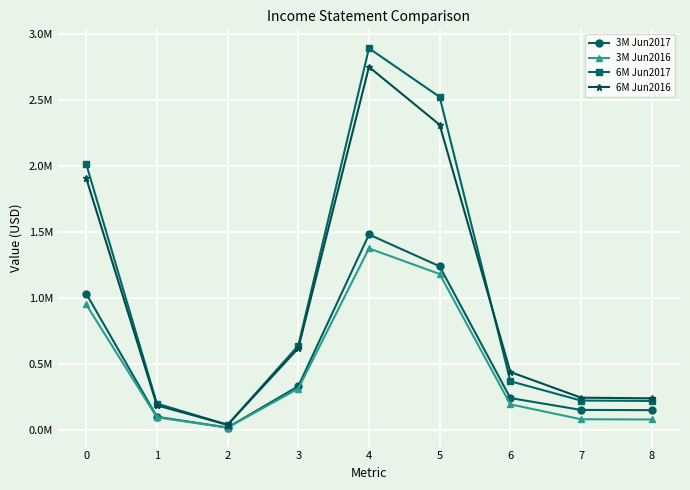

What are all the series names shown in the legend?

3M Jun2017, 3M Jun2016, 6M Jun2017, 6M Jun2016